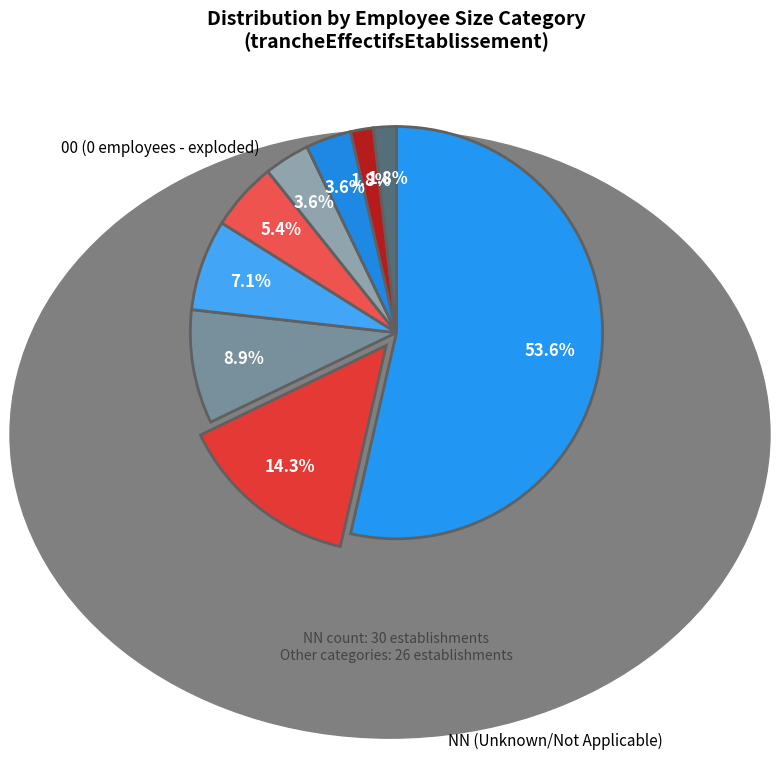

How many segments does this pie chart have?

9